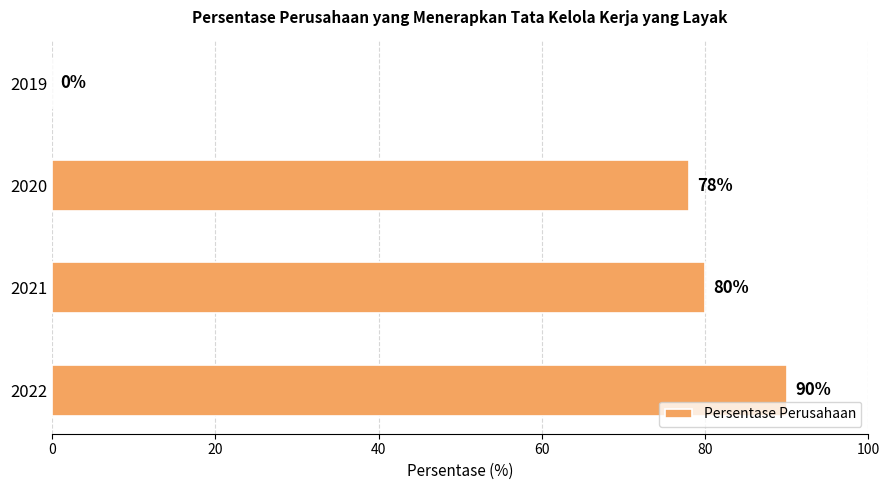

Between 2021 and 2020, which is larger?

2021